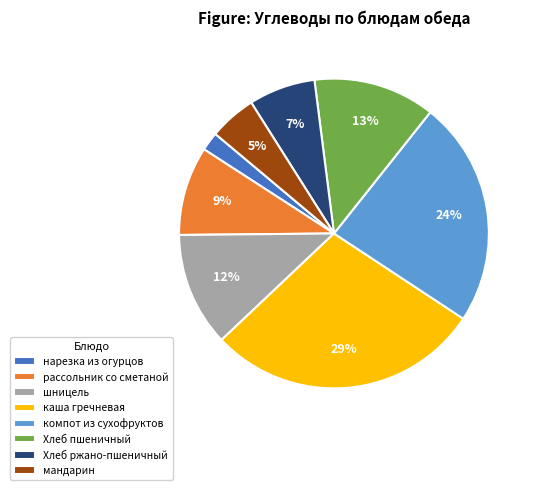

To the nearest percent, what percentage of the pie is мандарин?

5%